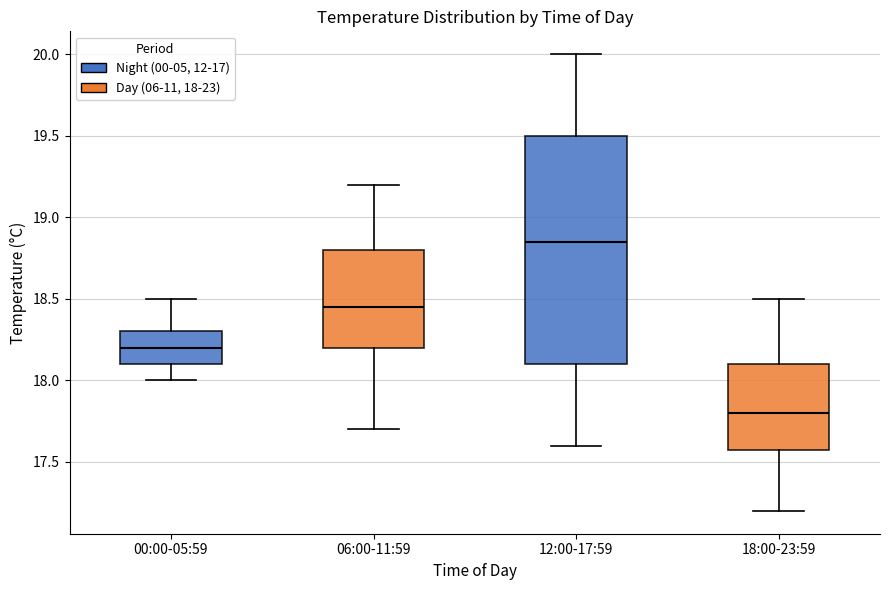

Which box has the highest median line?

12:00-17:59